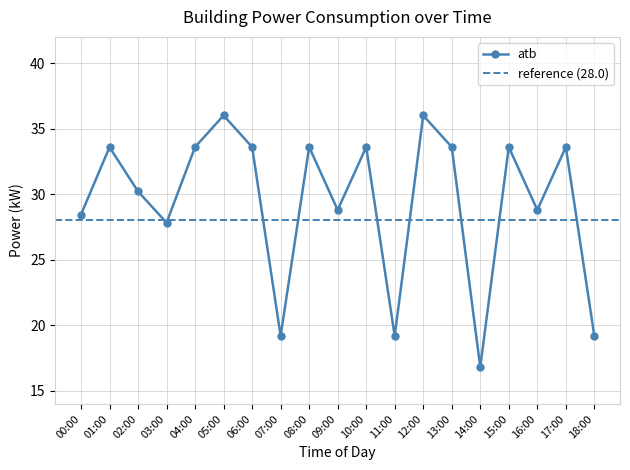

What position from the right is 07:00?

12